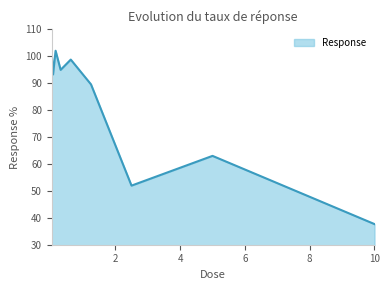

What is the difference between the maximum and minimum values?

64.4